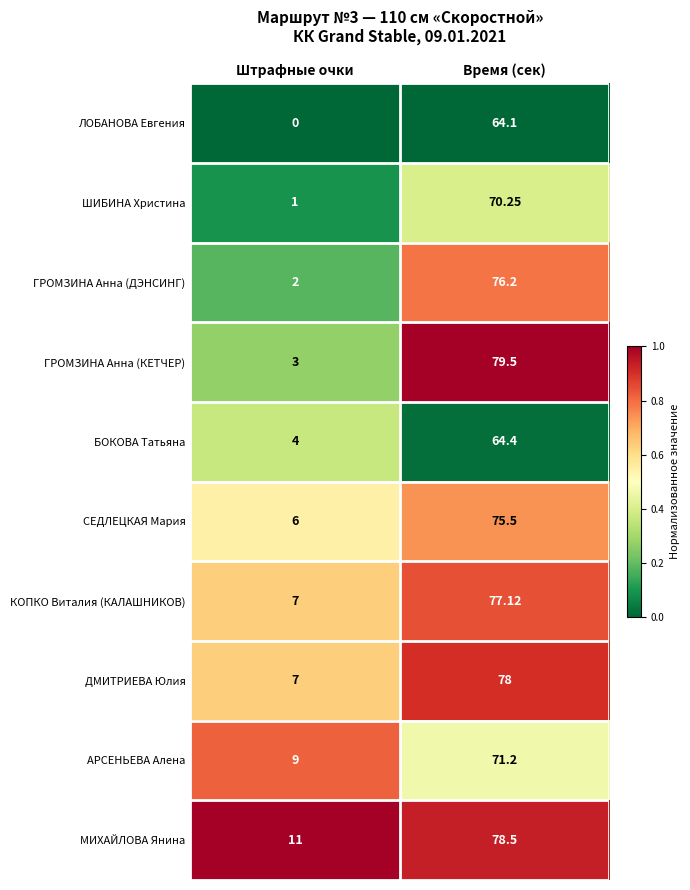

Which series has the largest range (max minus min)?

ГРОМЗИНА Анна (КЕТЧЕР)